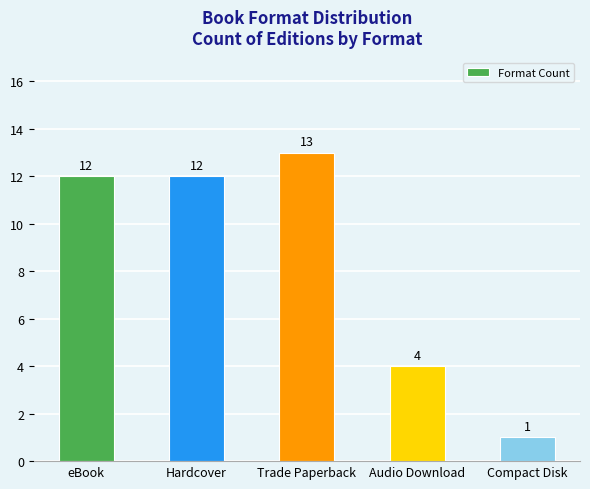

What is the sum of the values at Compact Disk and Audio Download?

5